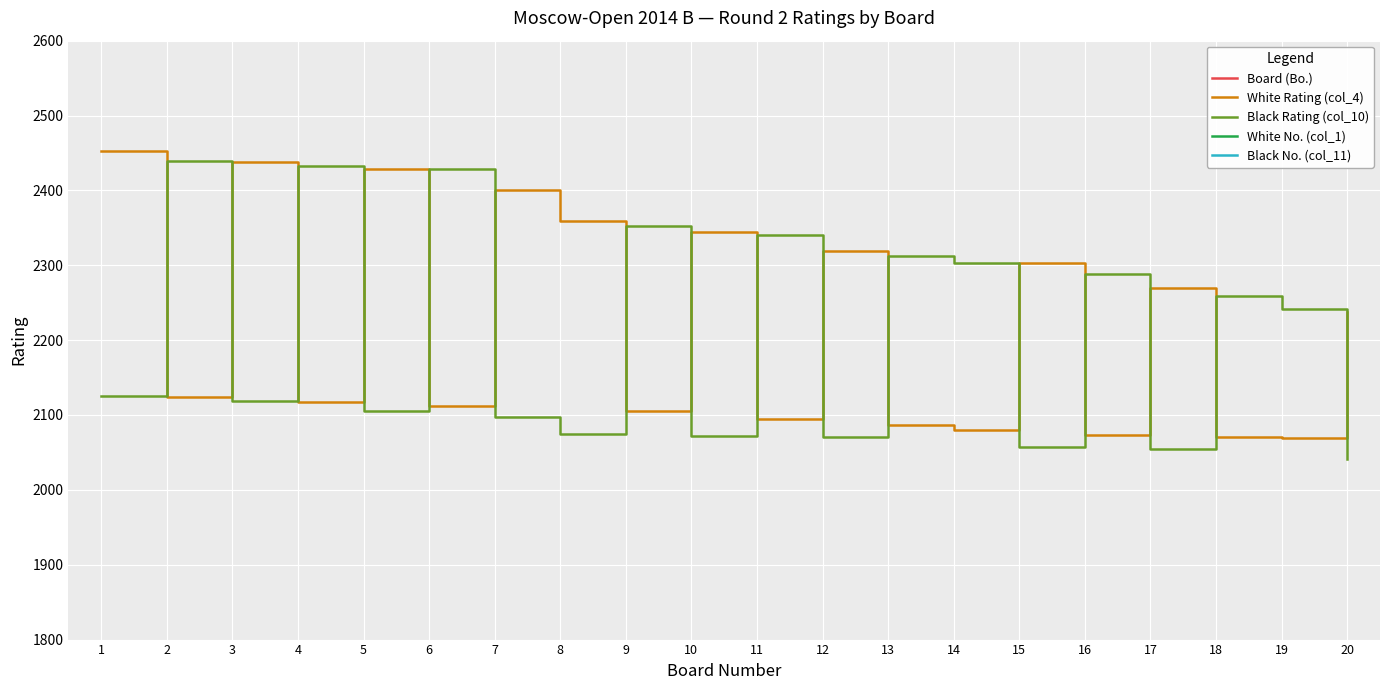

At which label does White No. (col_1) reach its peak?

19